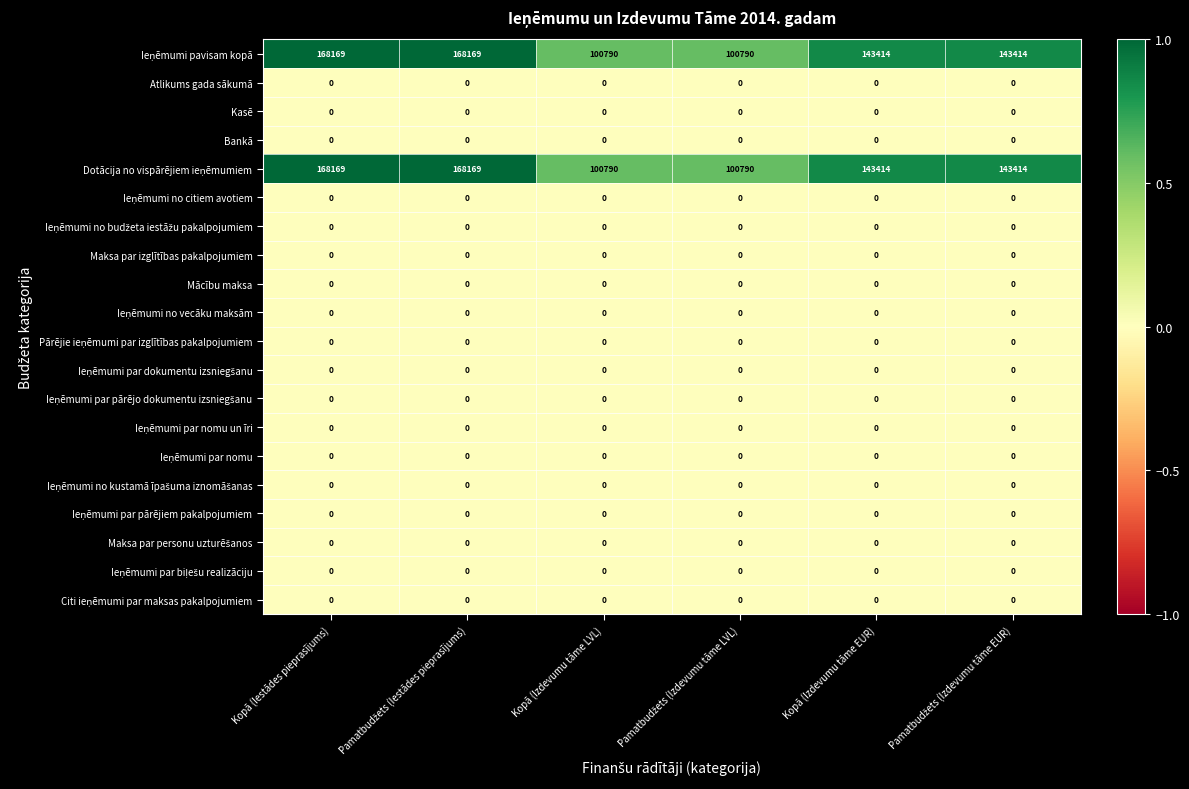

What is the difference between the highest and lowest values at Kopā (Izdevumu tāme LVL)?

100790